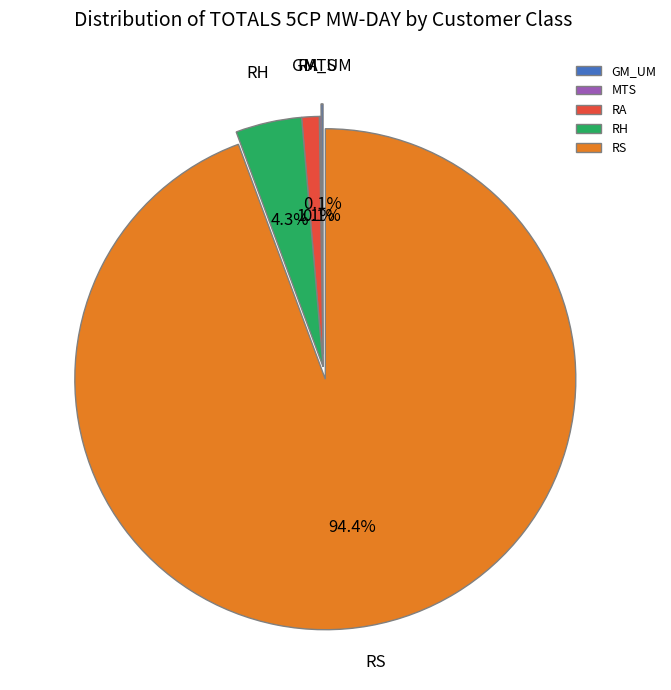

What percentage do RA and RH together represent?

5.4%